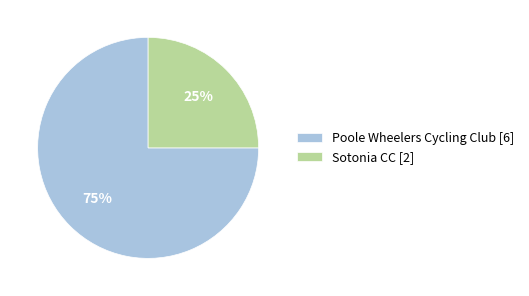

To the nearest percent, what portion does Poole Wheelers Cycling Club [6] represent?

75%